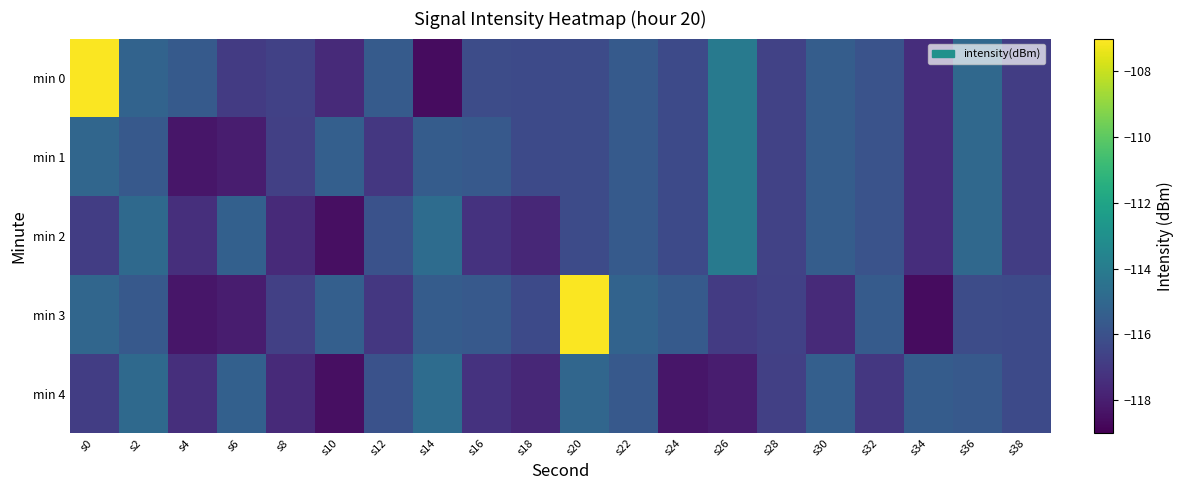

Which category has the highest value across all series?

s0